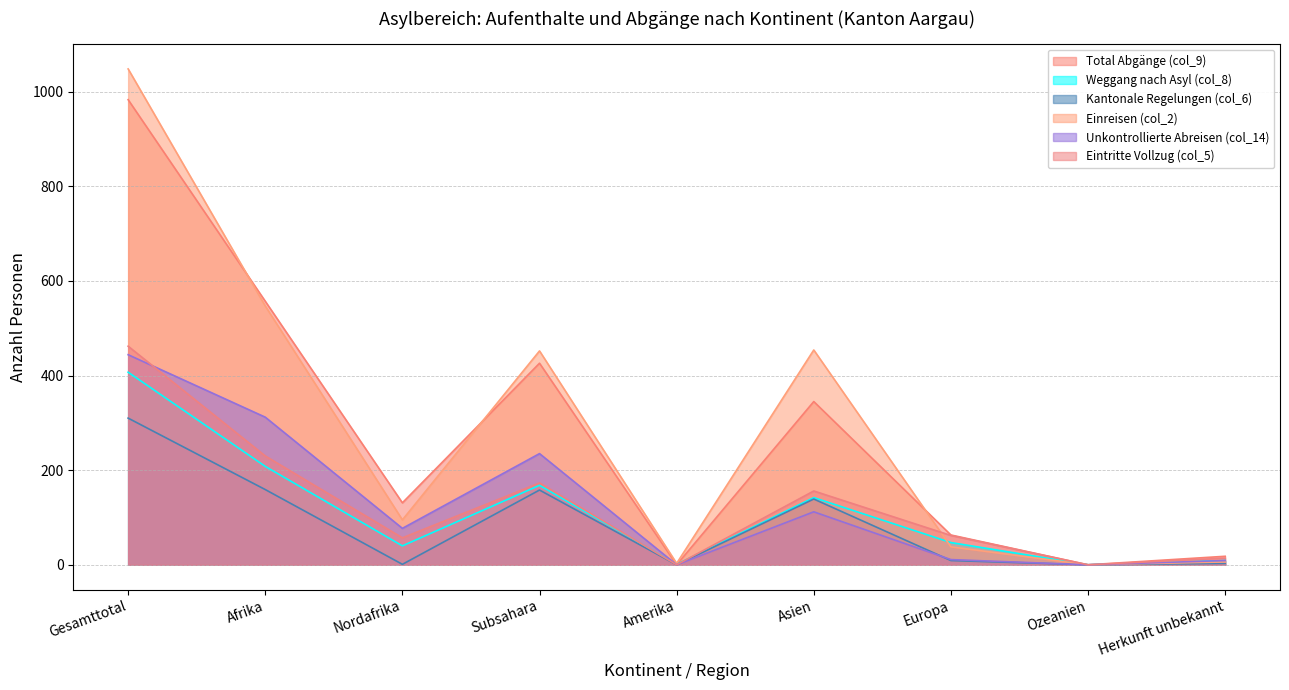

What is the average value of the Weggang nach Asyl (col_8) series?

114